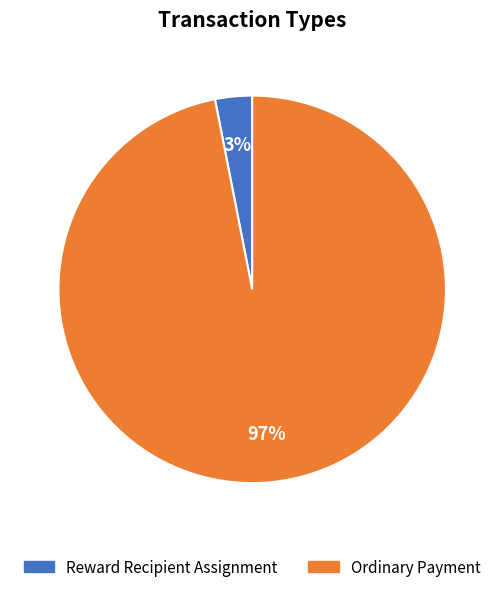

Does Reward Recipient Assignment represent more than half of the total?

No